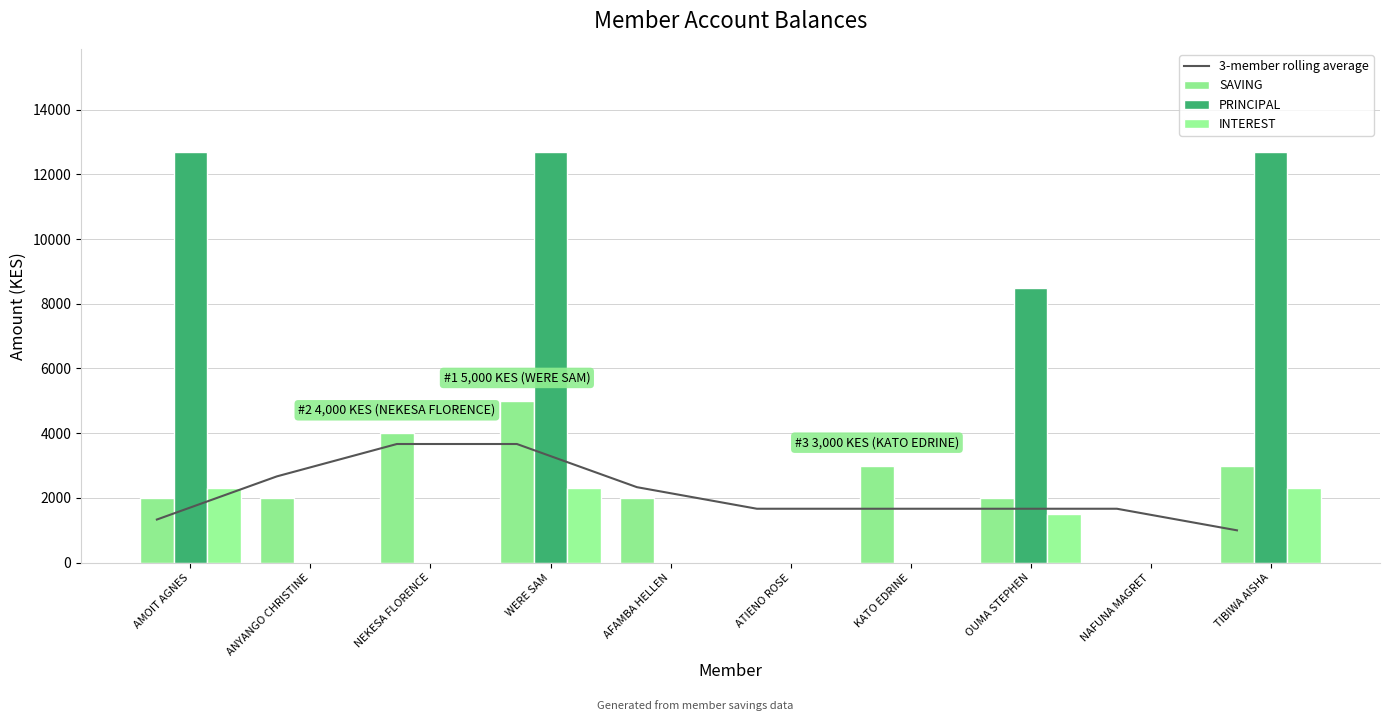

What is the difference between the highest and lowest values at AFAMBA HELLEN?

2333.3